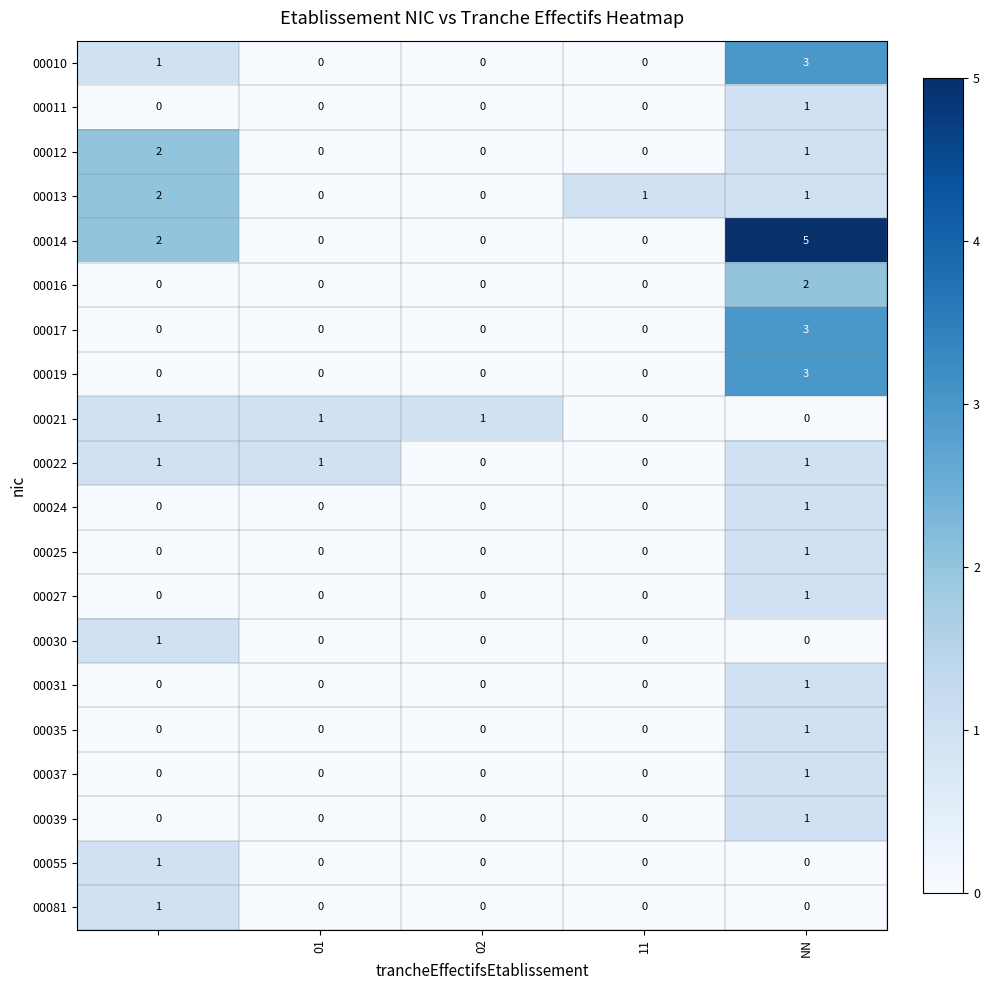

How many categories are shown in the chart?

5